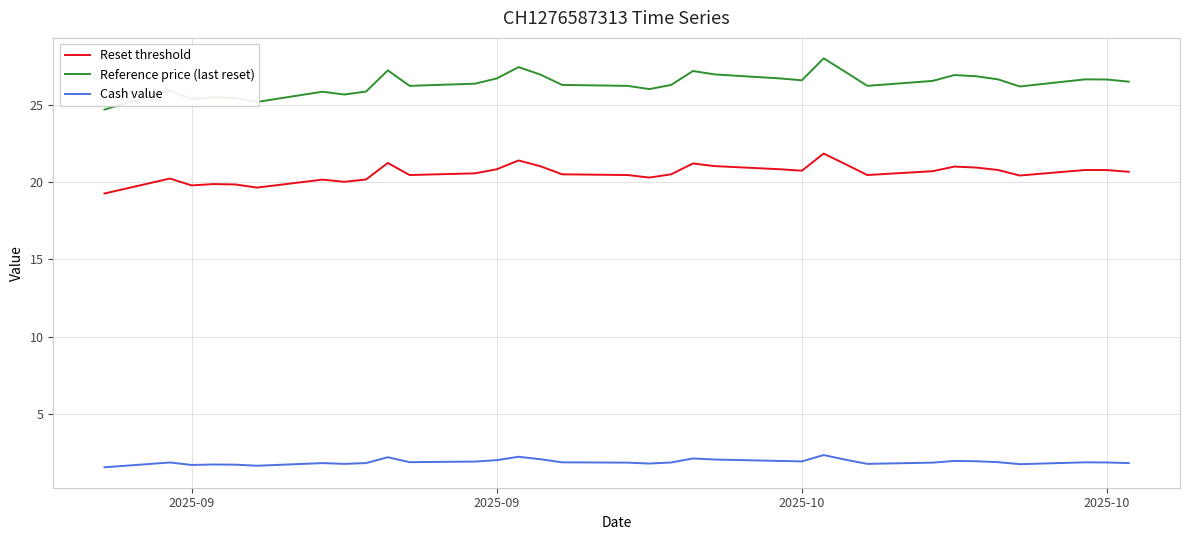

What is the average value of the Reference price (last reset) series?

26.4